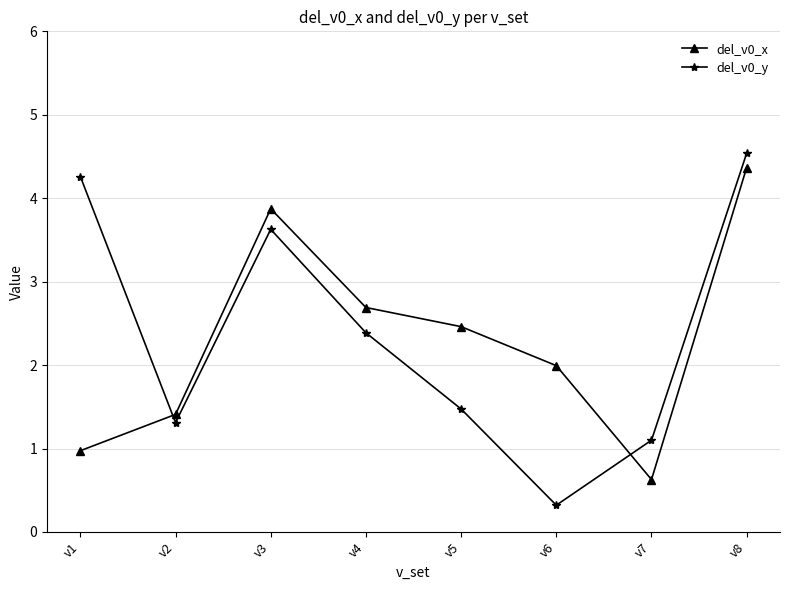

List the labels in order of del_v0_x value, smallest first.

v7, v1, v2, v6, v5, v4, v3, v8